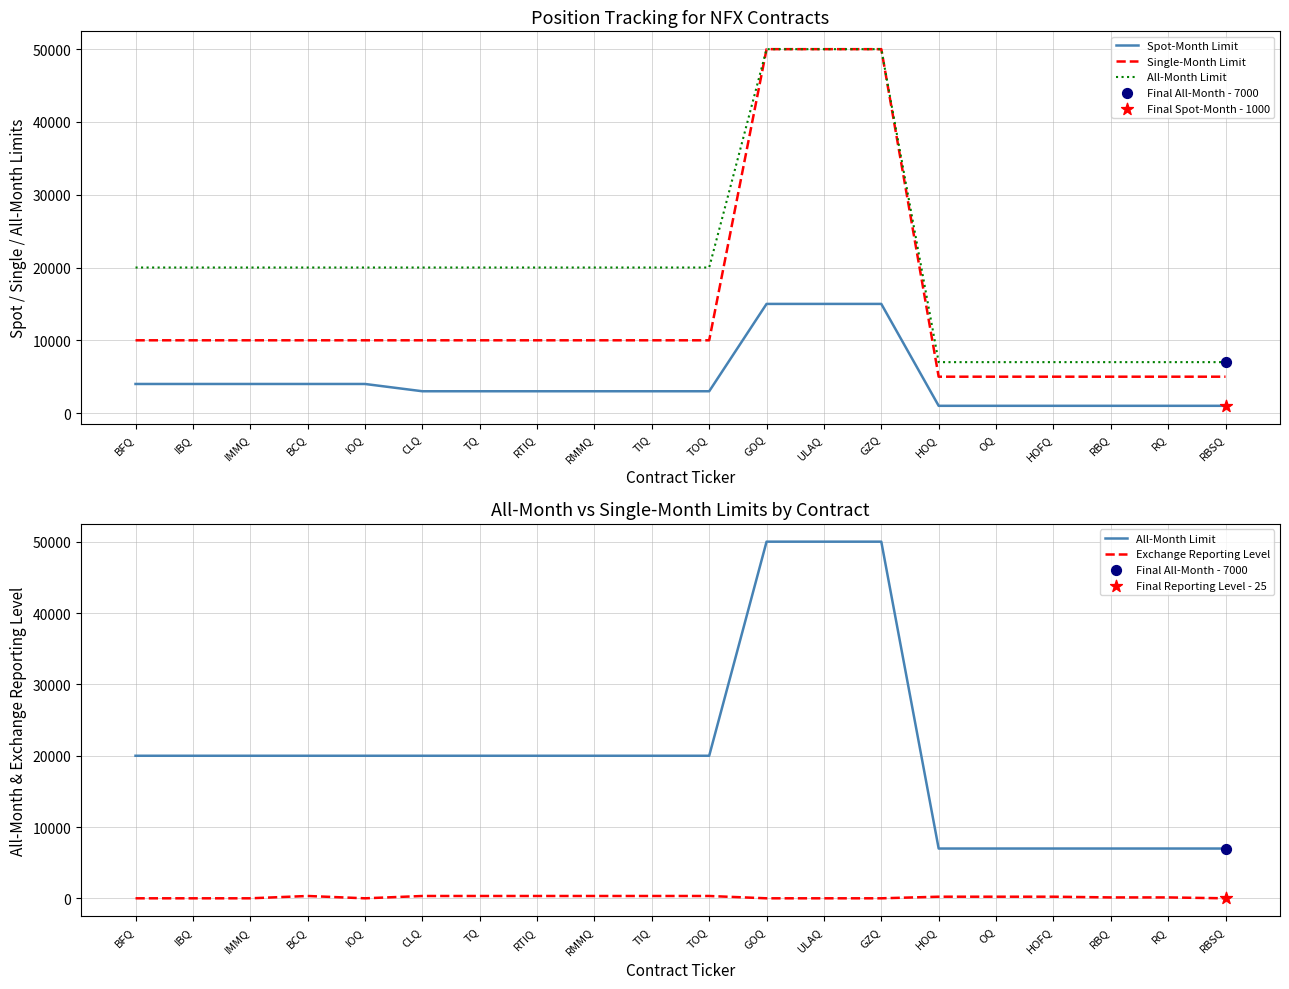

Is the value of Spot-Month Limit at RBQ greater than the value of All-Month Limit at TIQ?

No